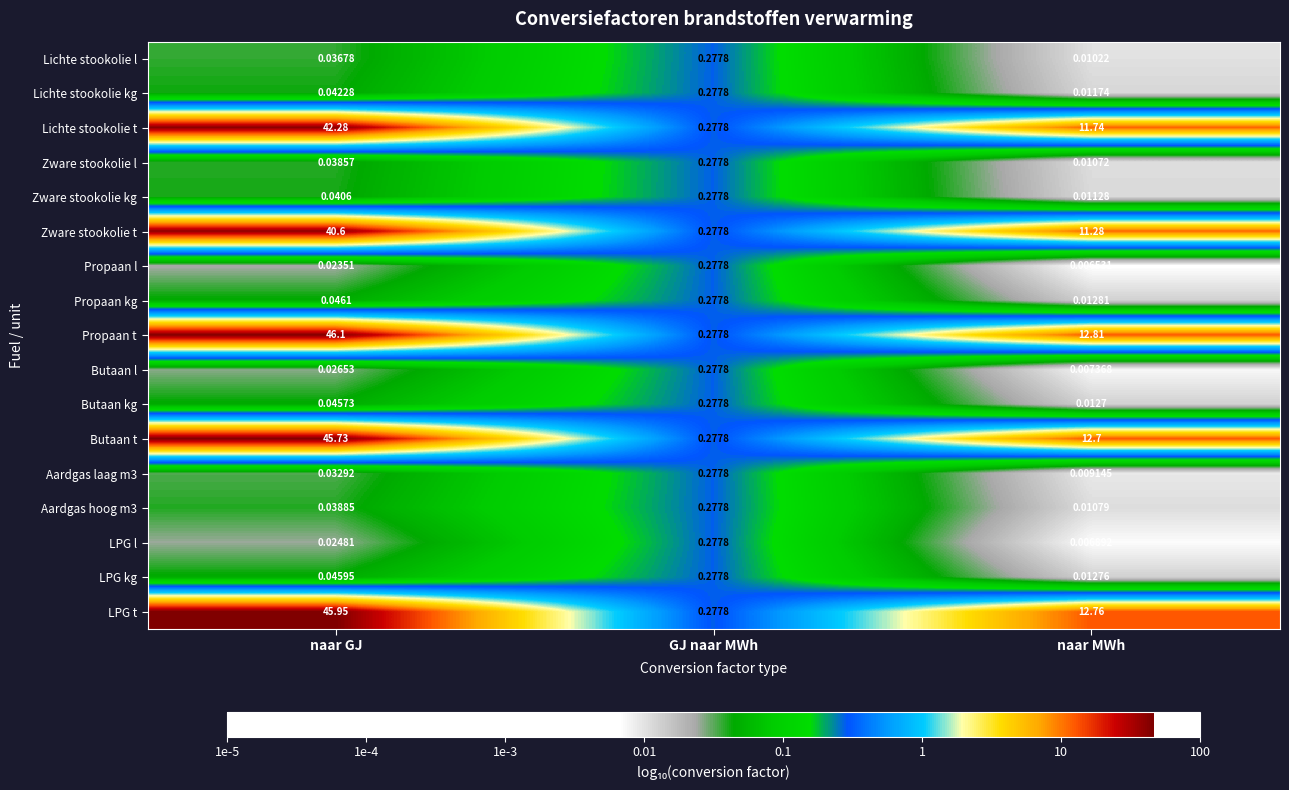

Between GJ naar MWh and naar MWh, which series saw the biggest shift?

Propaan t